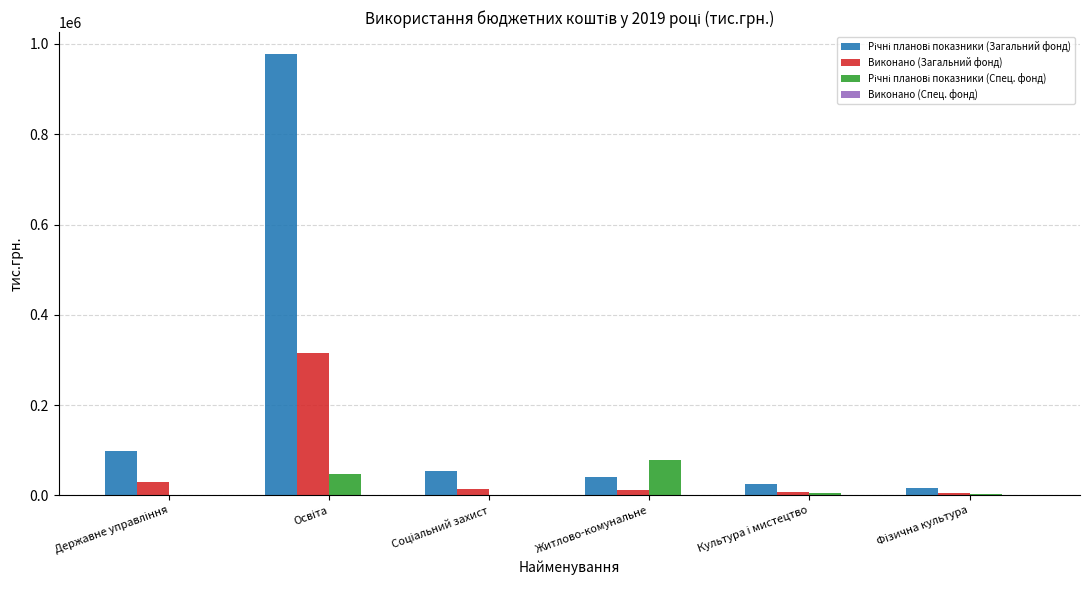

Which label corresponds to the smallest value in the chart?

Освіта